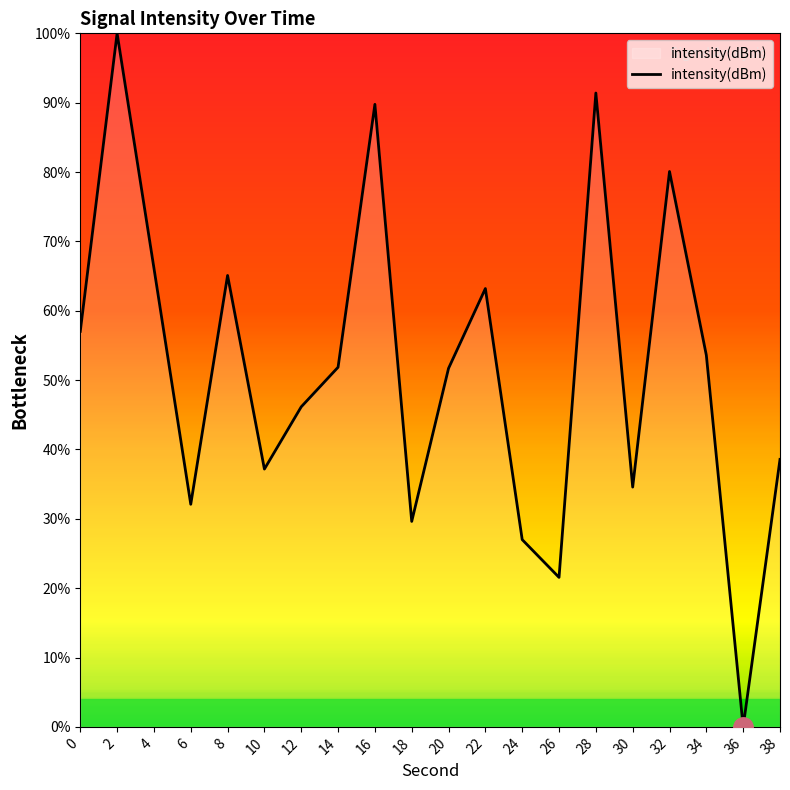

What is the greatest value displayed?

100.0